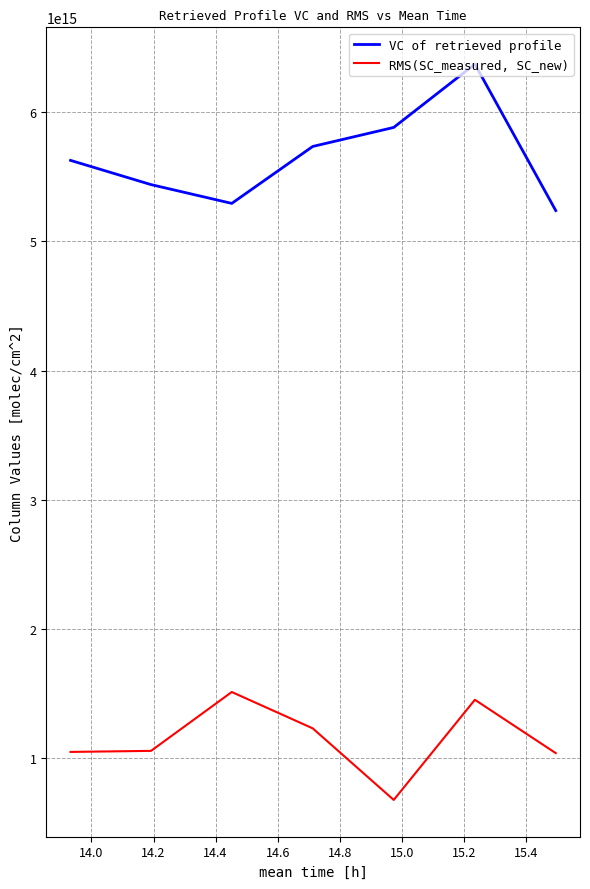

Rank the series by their average value, from highest to lowest.

VC of retrieved profile, RMS(SC_measured, SC_new)